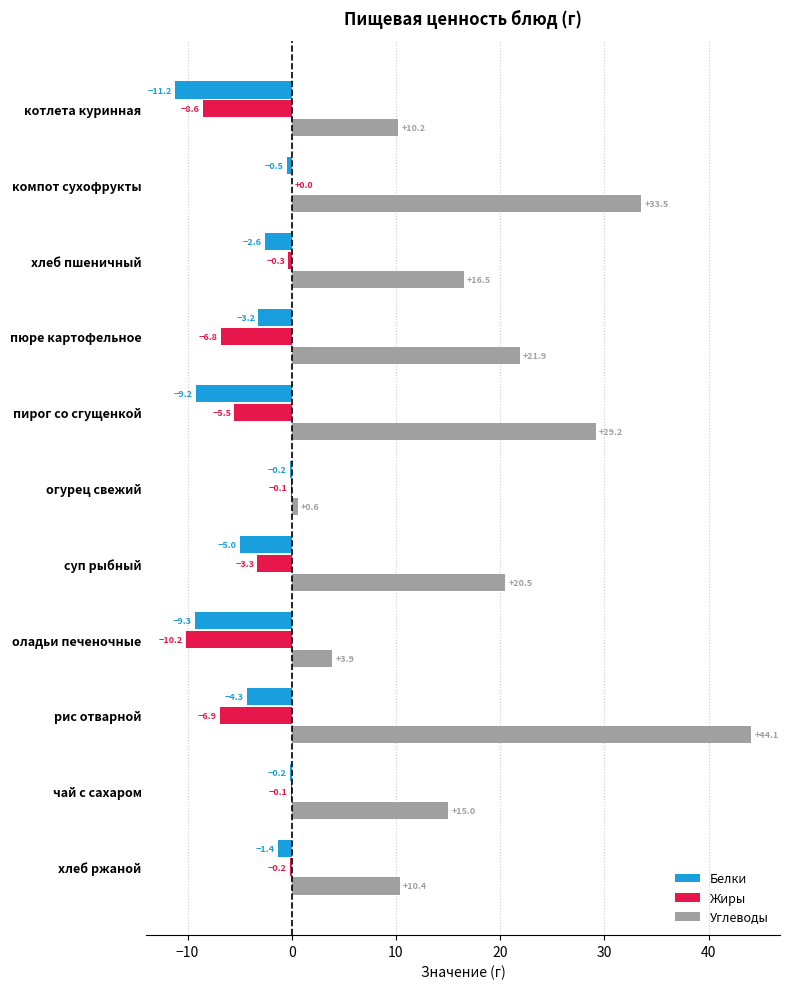

Which series has the widest spread of values?

Углеводы